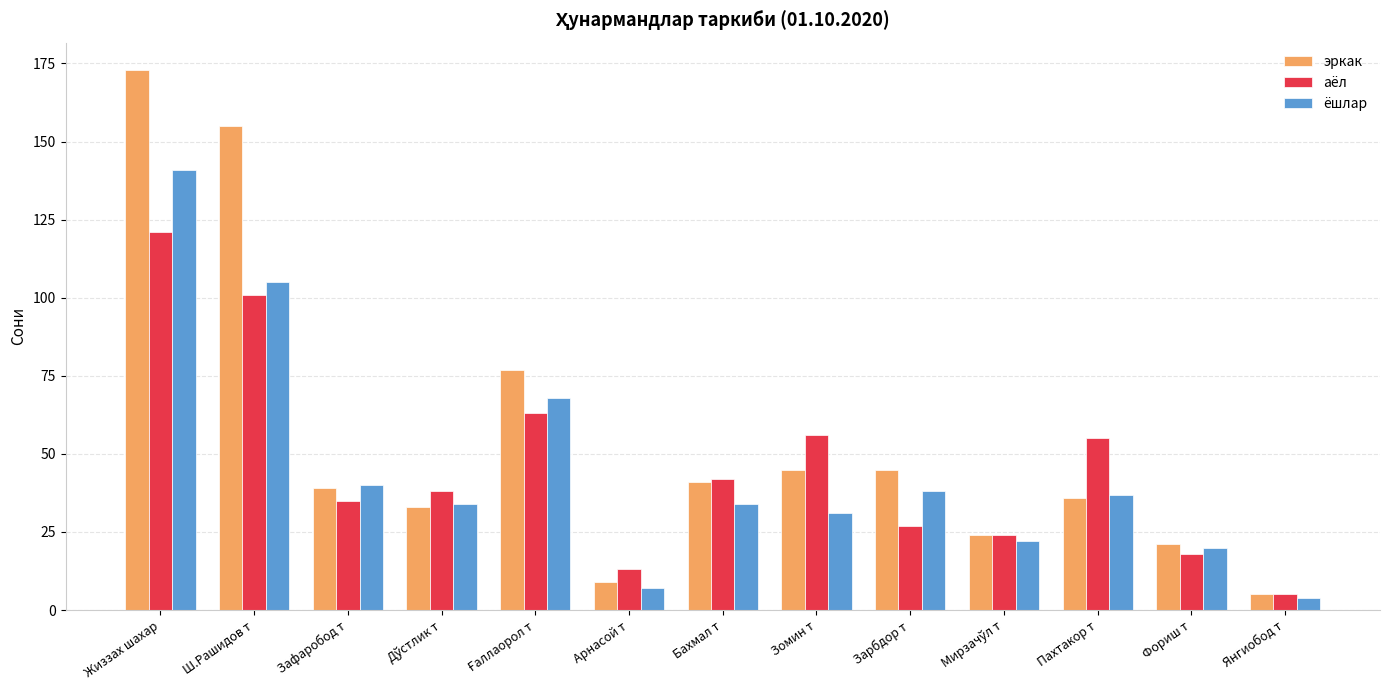

What is the sum of the ёшлар values at Фориш т and Янгиобод т?

24